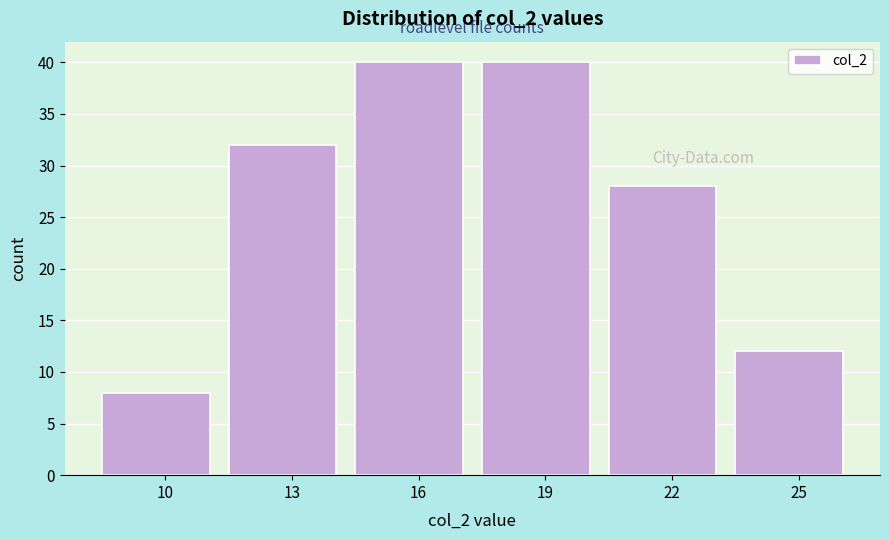

Reading right to left, transcribe all the data shown in this chart.

25=12	22=28	19=40	16=40	13=32	10=8